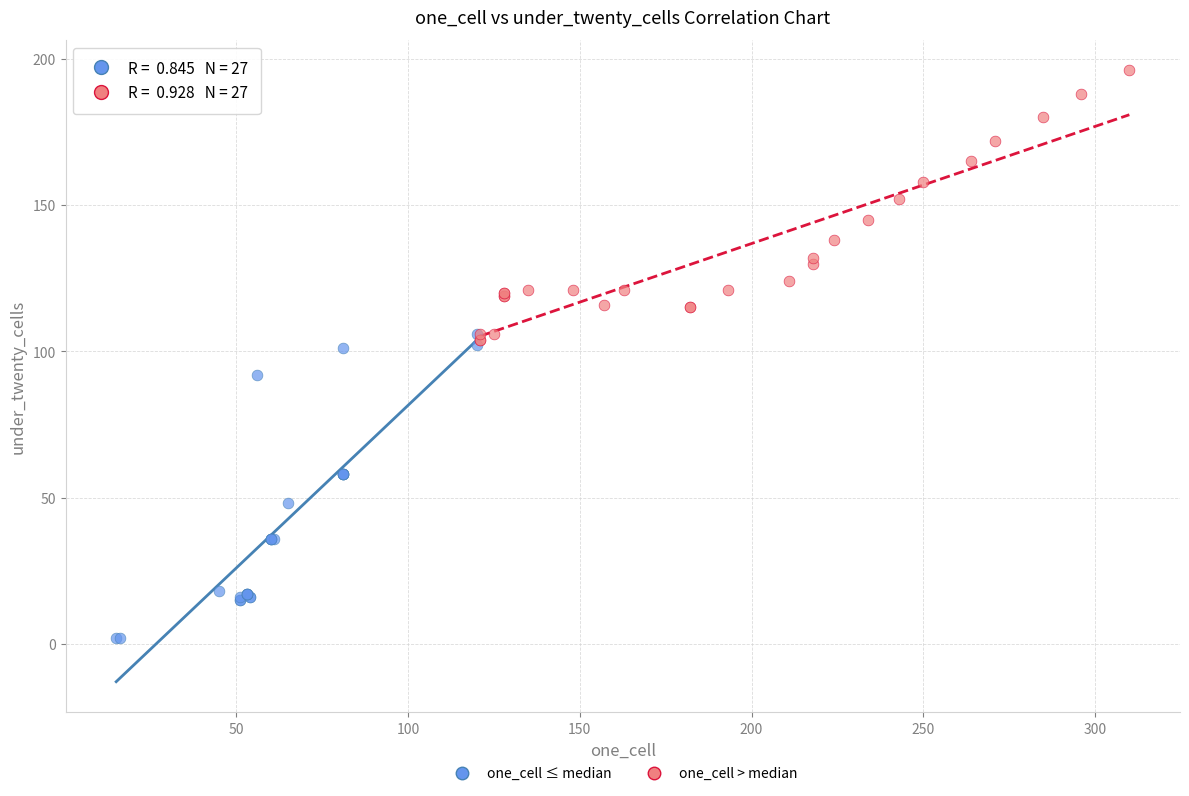

What are all the series names shown in the legend?

one_cell ≤ median, one_cell > median